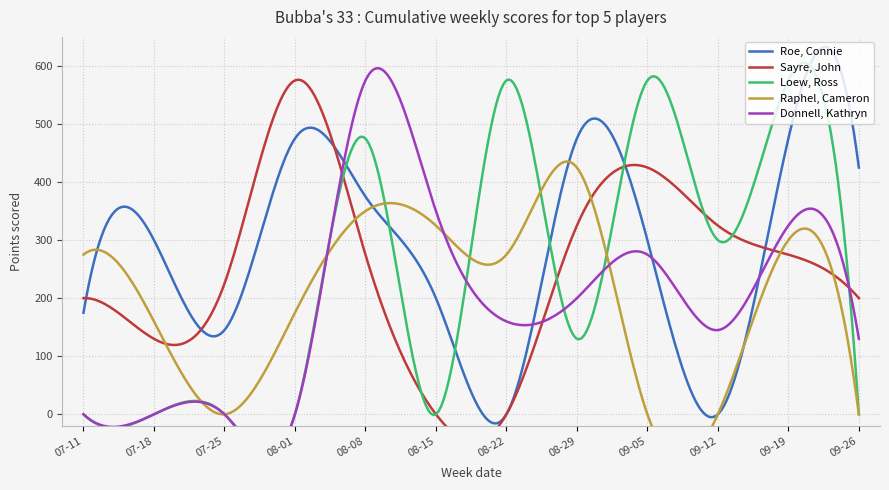

True or false: Sayre, John and Donnell, Kathryn intersect in this chart.

True